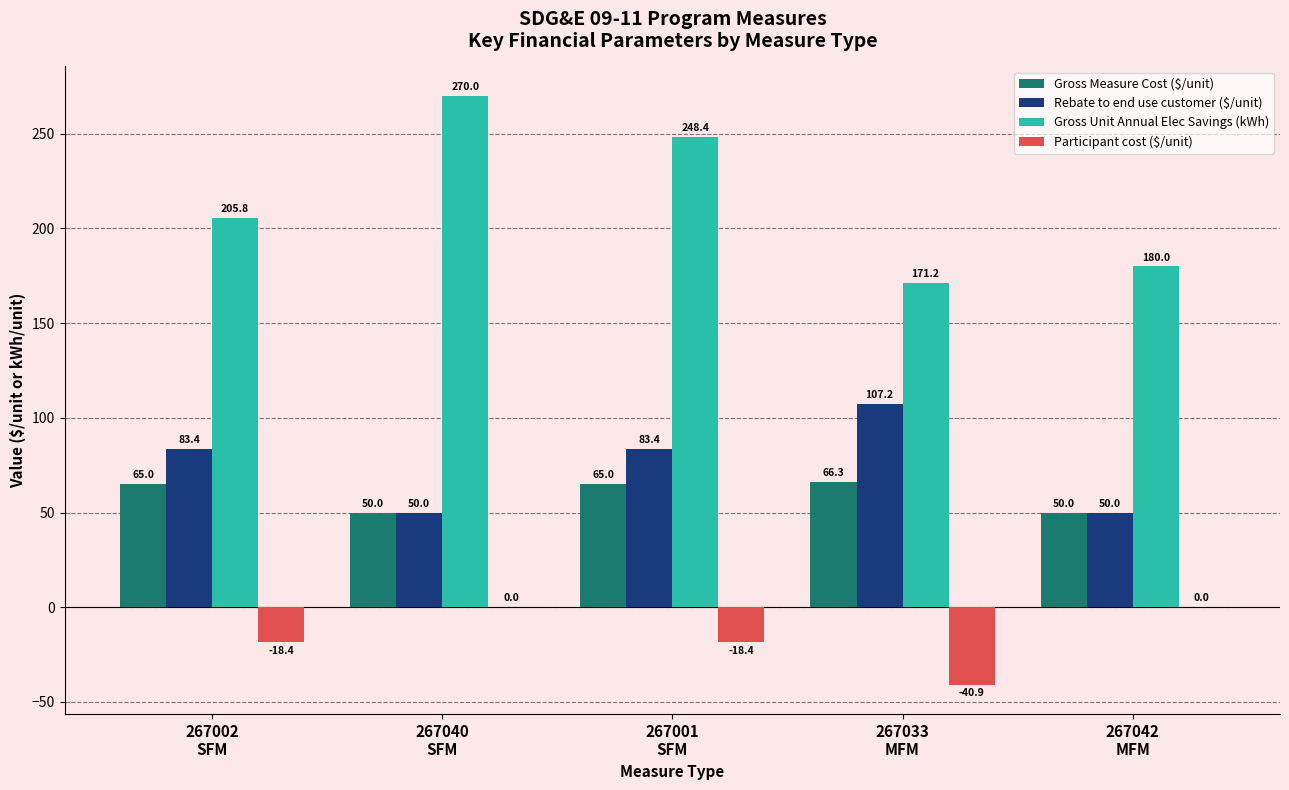

How many values in the Gross Unit Annual Elec Savings (kWh) series exceed 205?

3